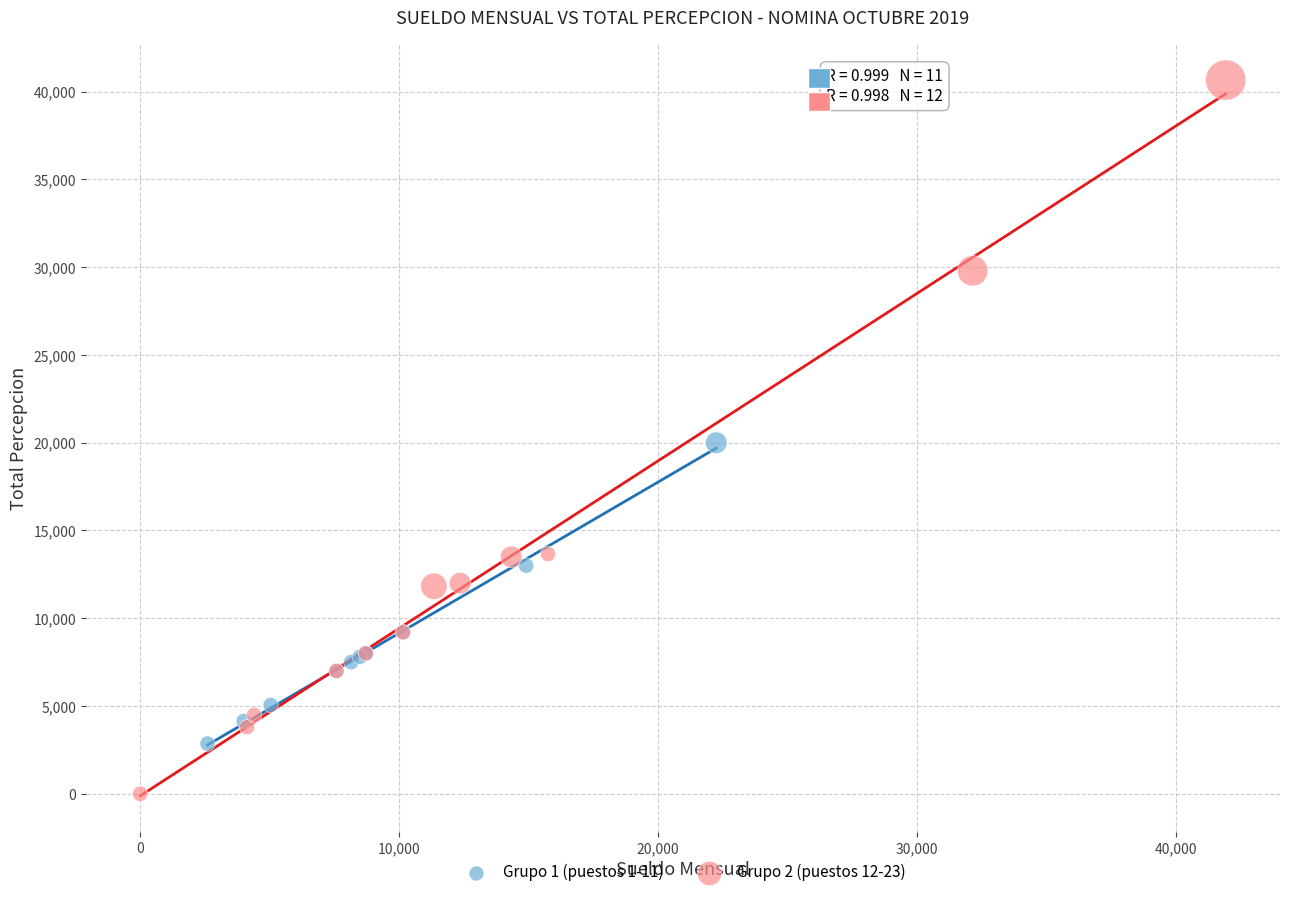

Which series has the widest spread of Y values?

Grupo 2 (puestos 12-23)